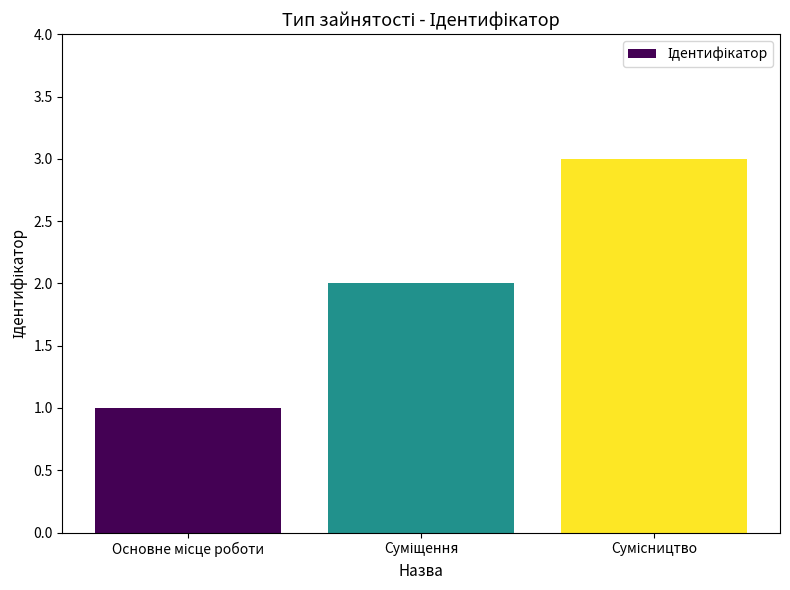

What is the greatest value displayed?

3